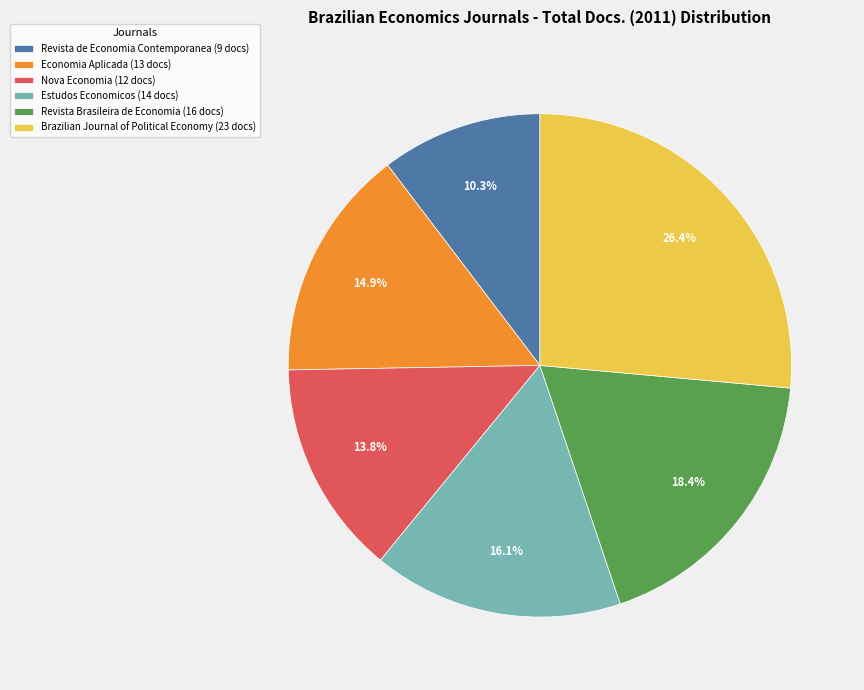

Count the number of slices in the pie.

6